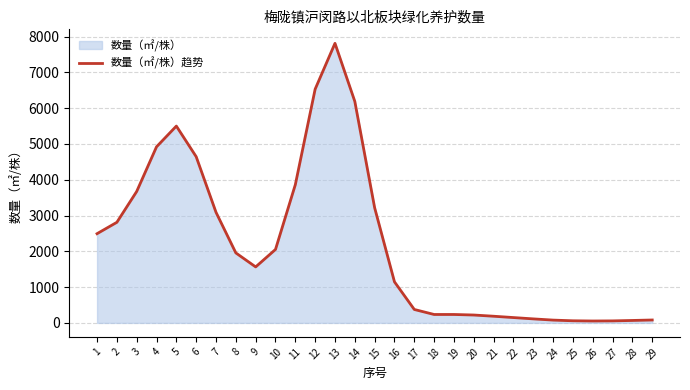

Is it true that the value at 1 is 2492?

True